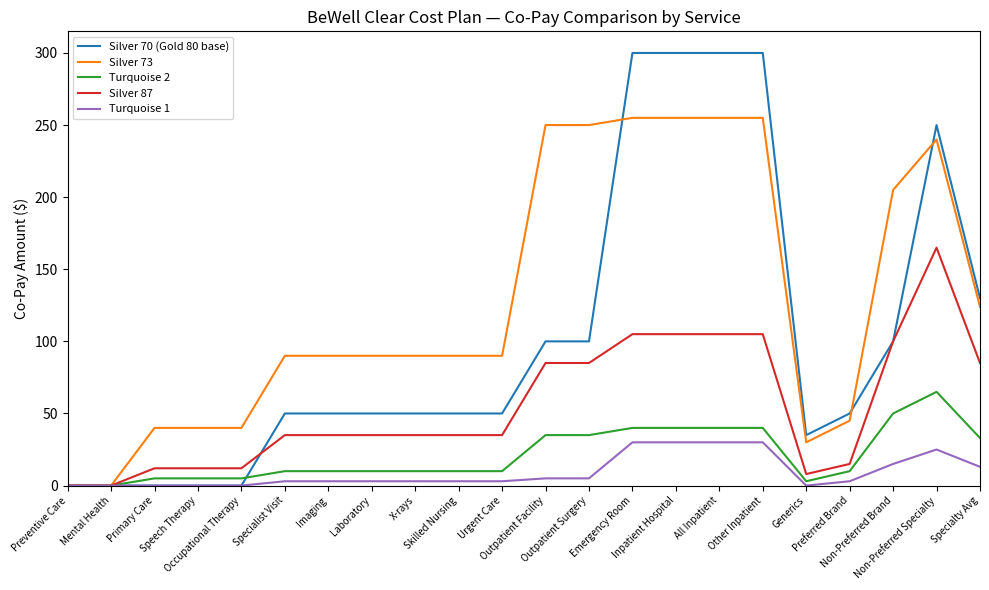

Which series has the widest spread of values?

Silver 70 (Gold 80 base)